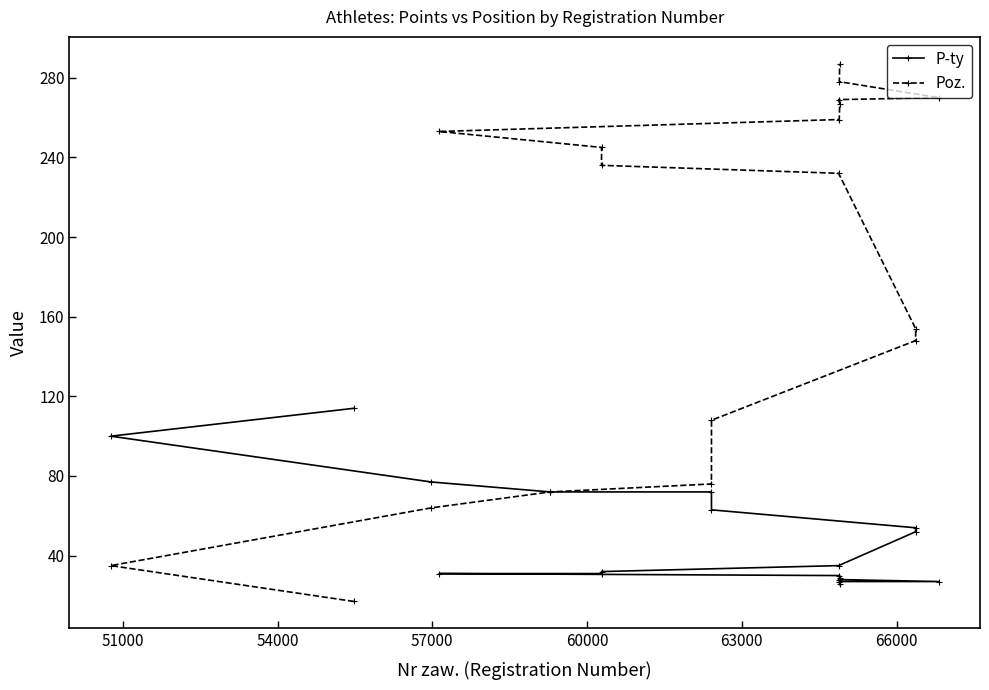

How many values in the P-ty series exceed 35?

8